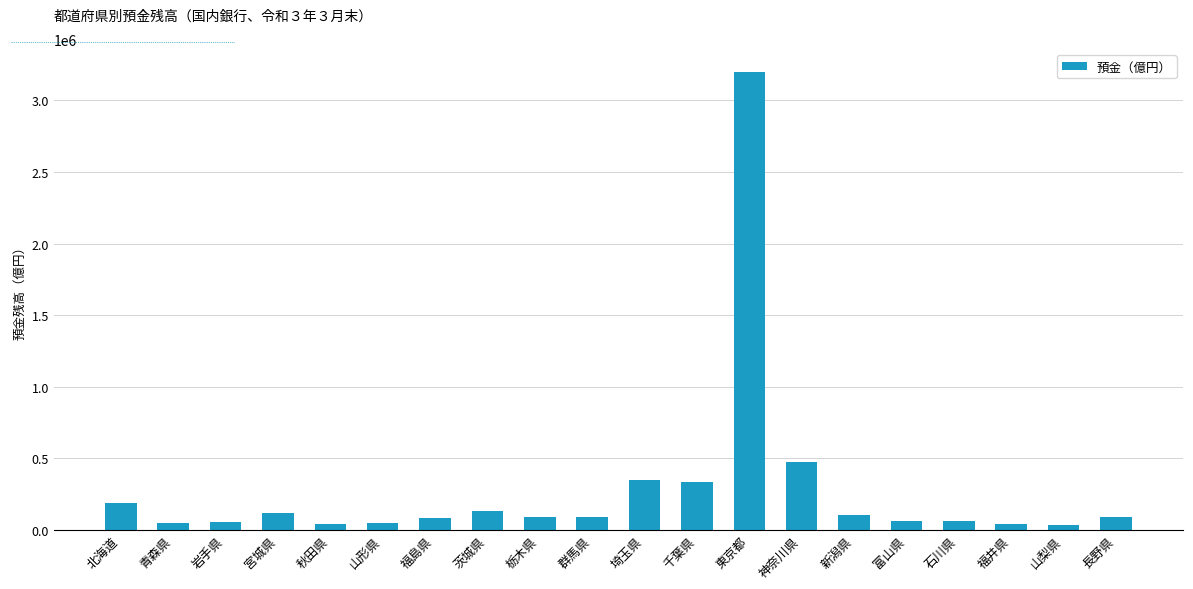

What is the label of the 10th bar from the right?

埼玉県